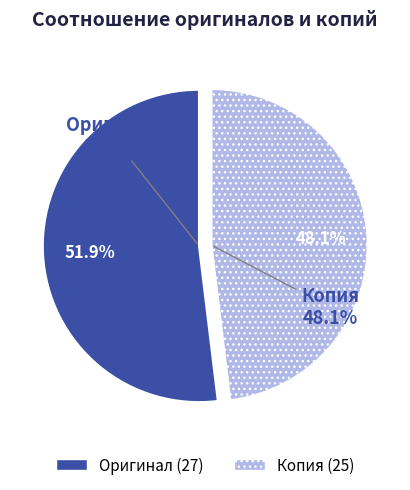

The Оригинал slice represents 42% of the pie. True or false?

False